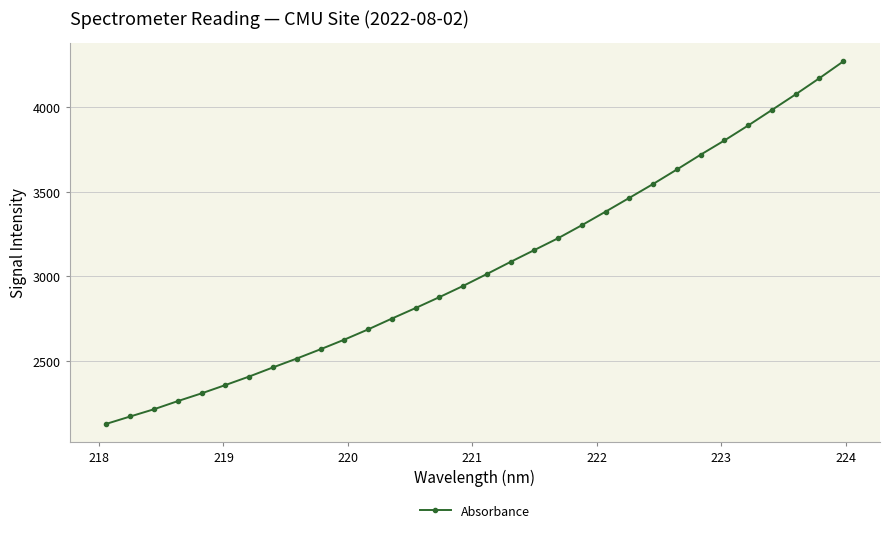

What is the greatest value displayed?

4269.1